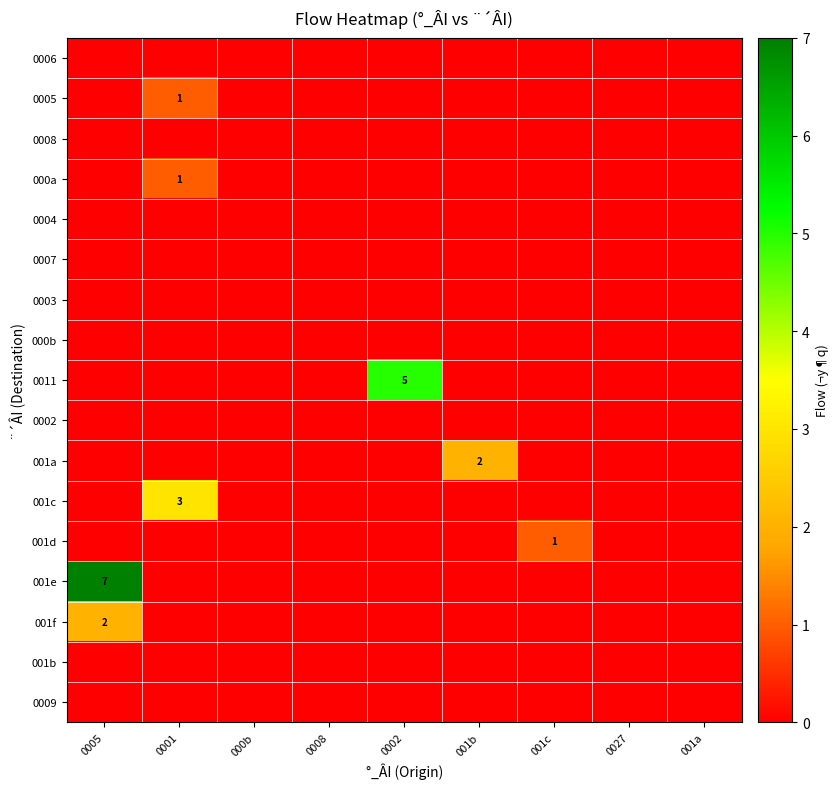

What is the difference between the 001e values at 0005 and 001a?

7